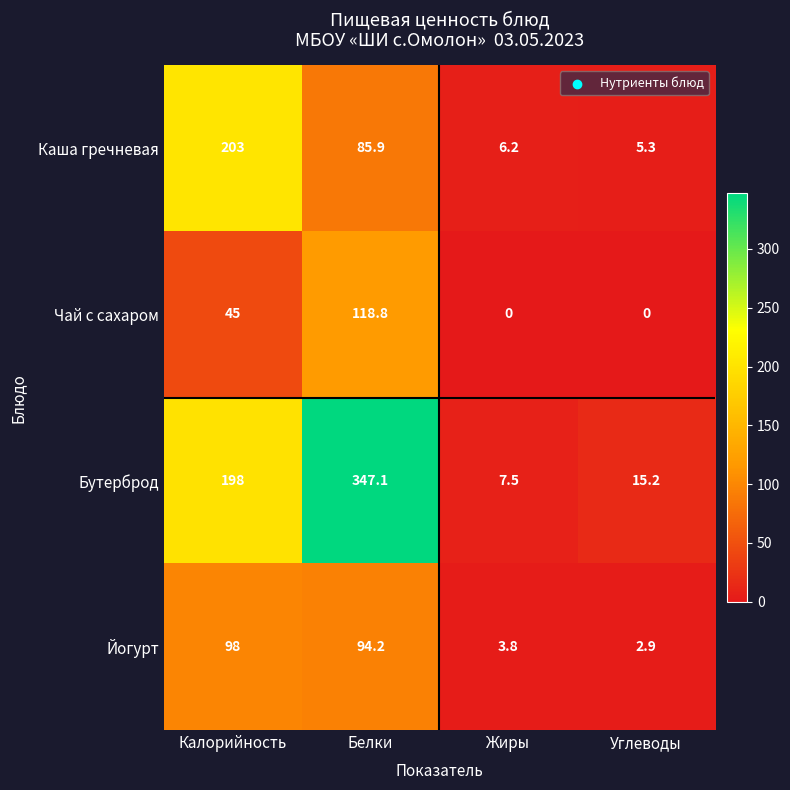

What is the difference between the highest and lowest values at Белки?

261.2